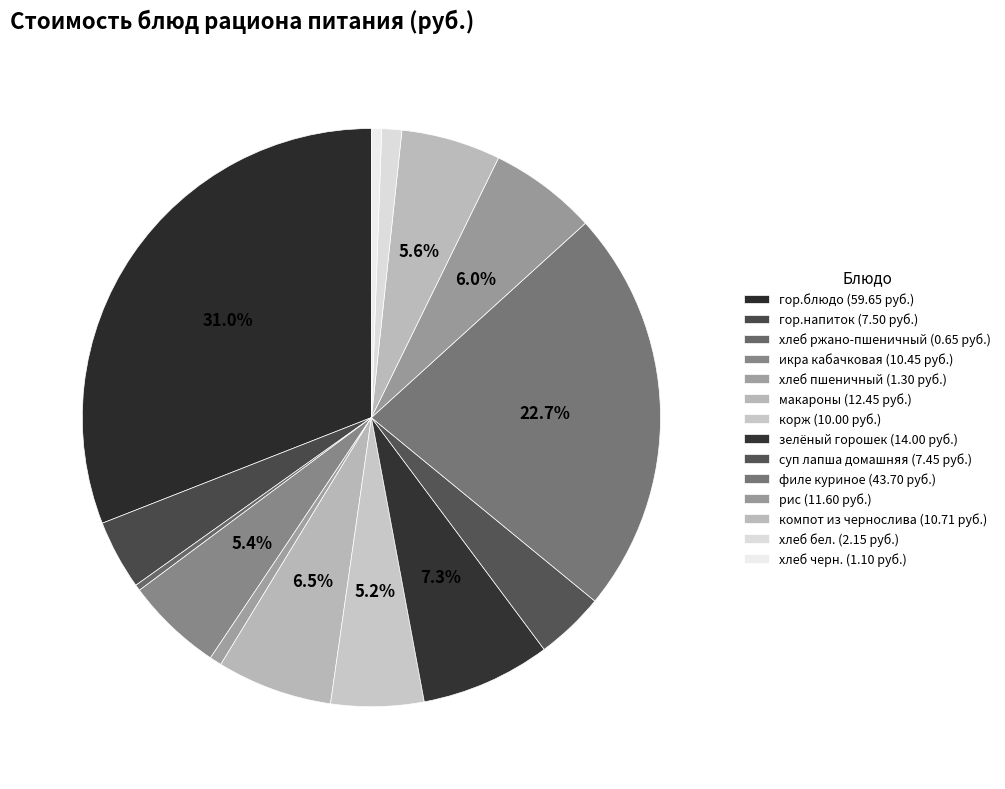

How many segments does this pie chart have?

14